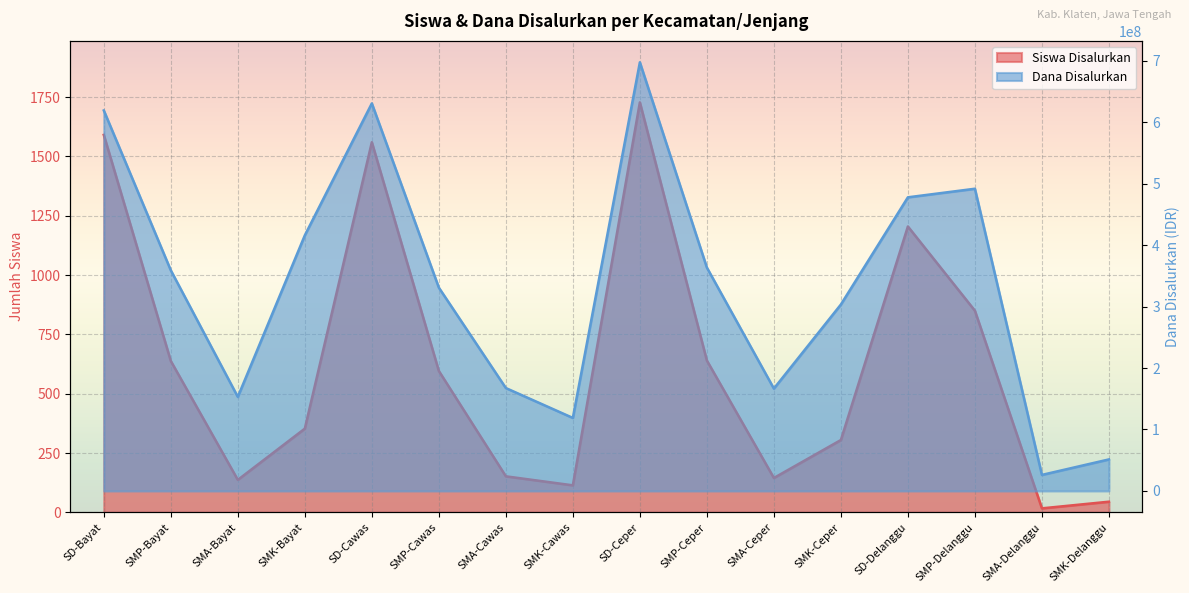

What is the label of the 16th point from the left?

SMK-Delanggu